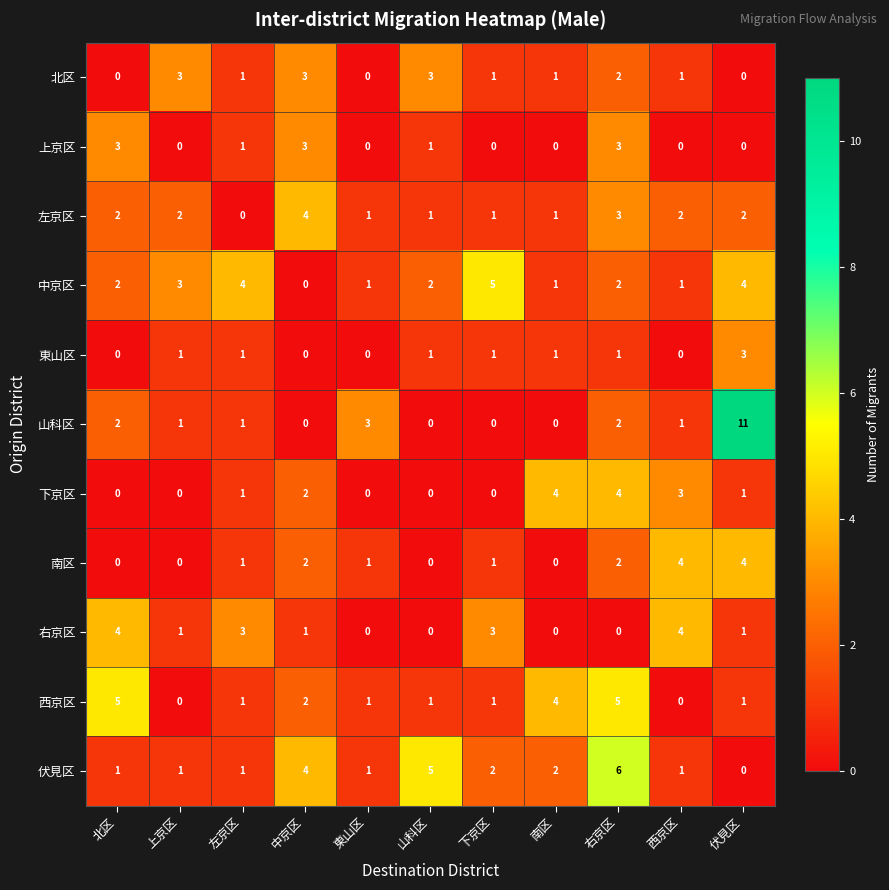

Which series changed the most between 南区 and 右京区?

伏見区